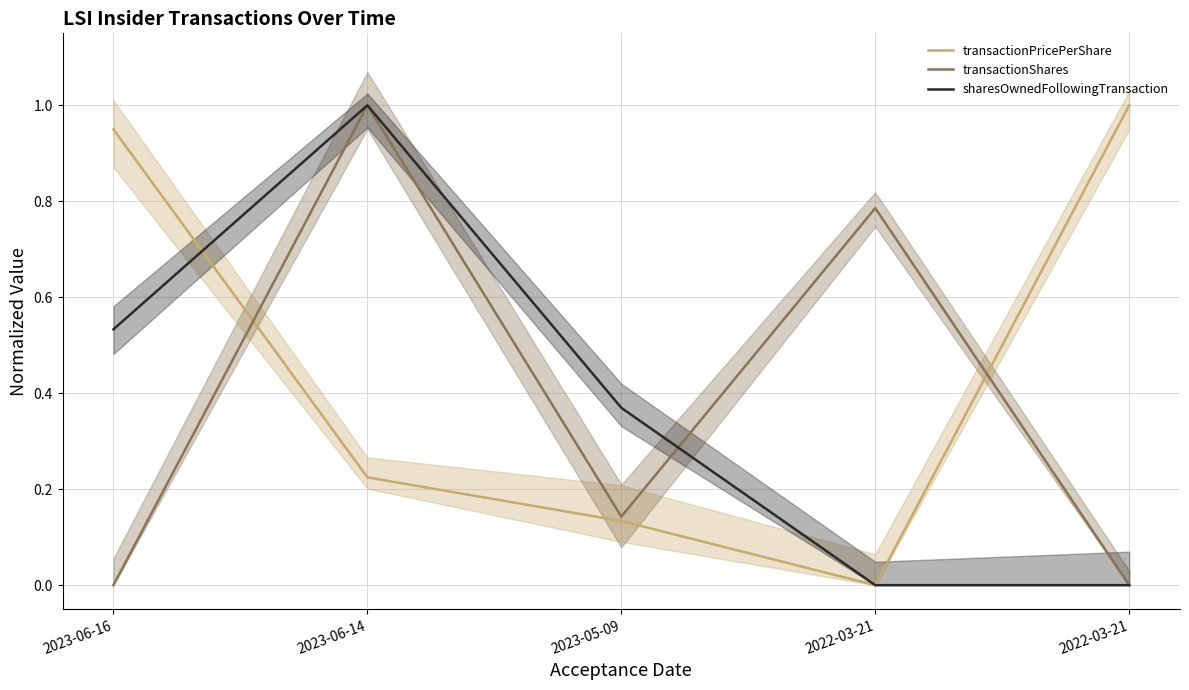

At which category does transactionPricePerShare reach its first local valley?

2022-03-21